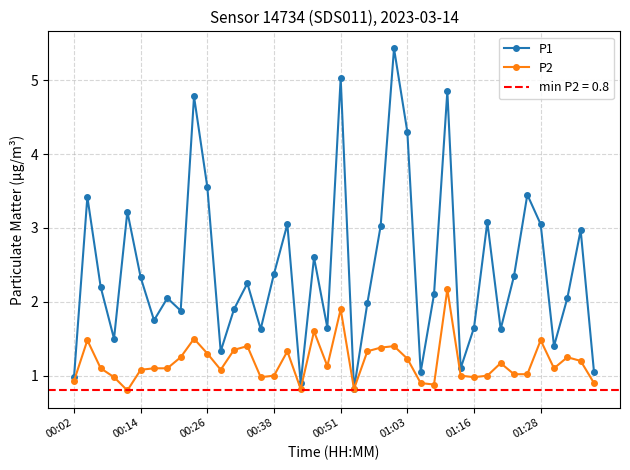

At 19, list the series in order from largest to smallest.

P1, P2